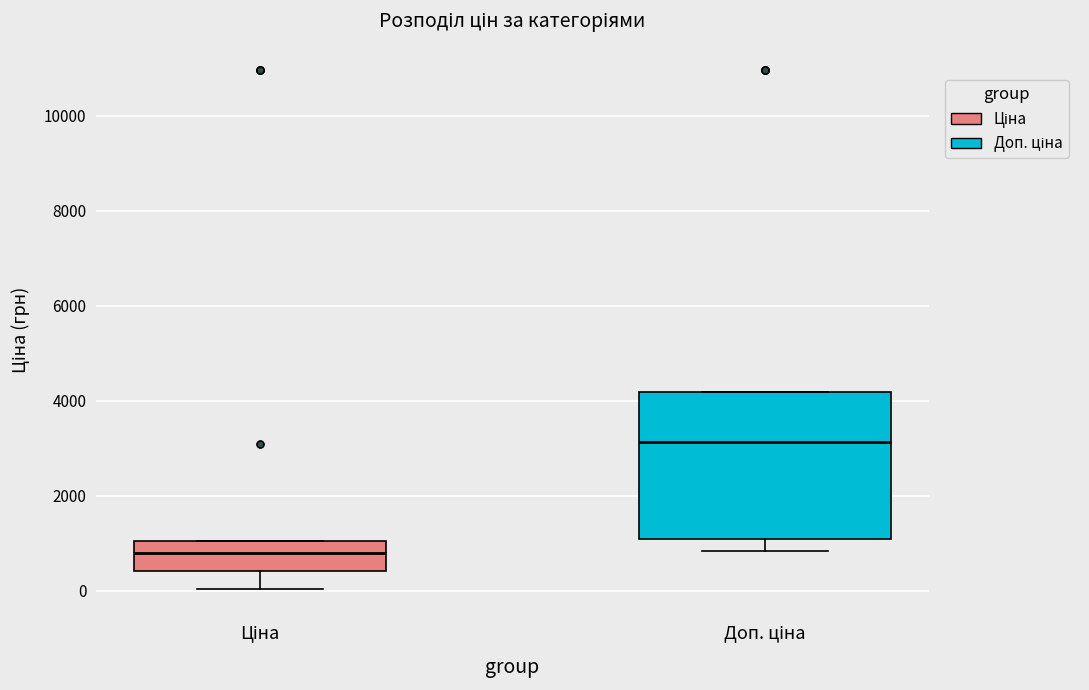

Where is the upper edge of the box for Доп. ціна on the y-axis? The values are not printed on the chart, so give them approximately, as read against the axis.

4200